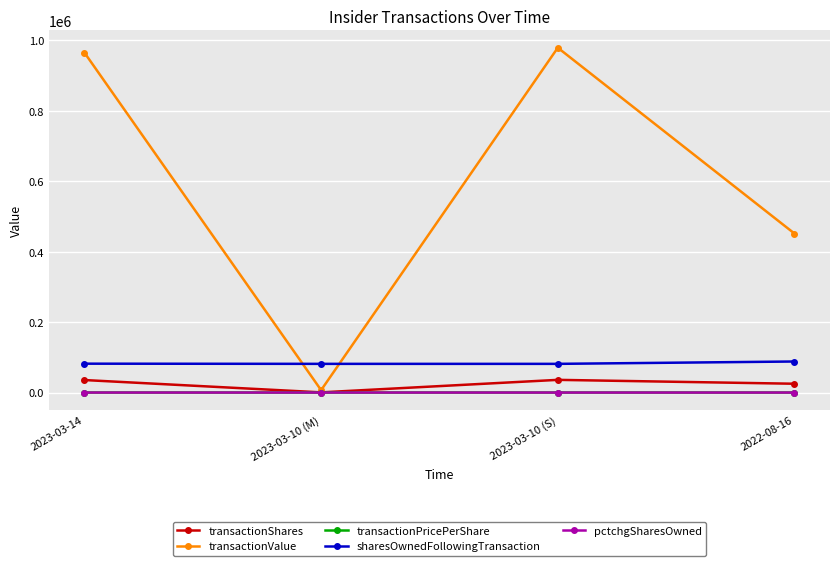

The value of transactionPricePerShare at 2023-03-10 (M) is 13.3. True or false?

True